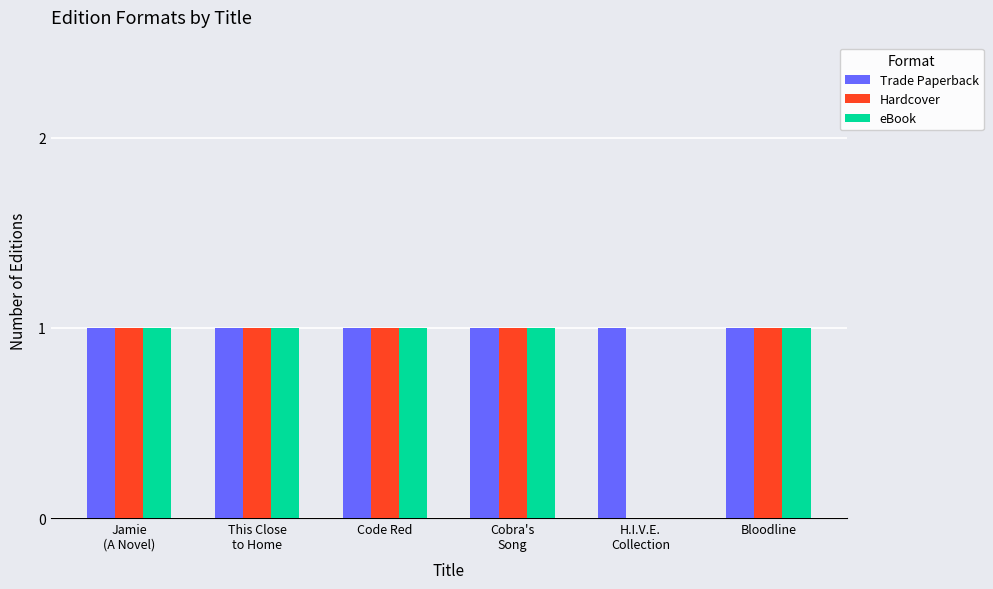

How many distinct data groups are displayed?

3